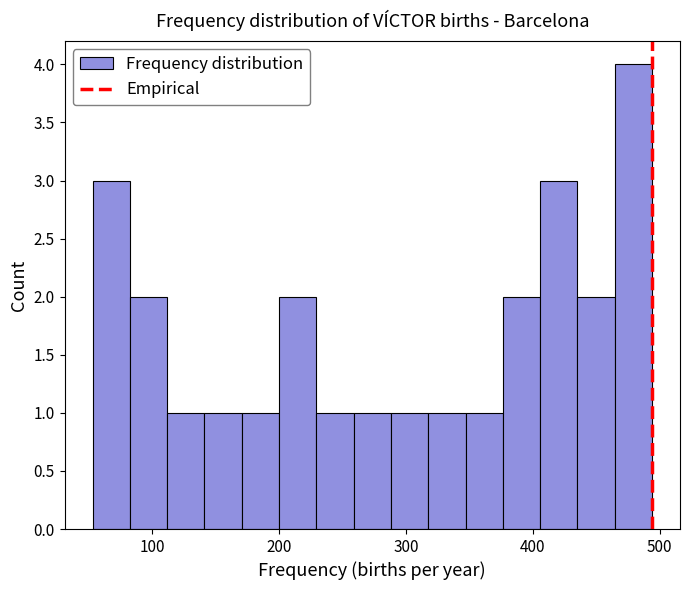

Read against the x-axis, roughly where is the centre of the tallest bar?

480